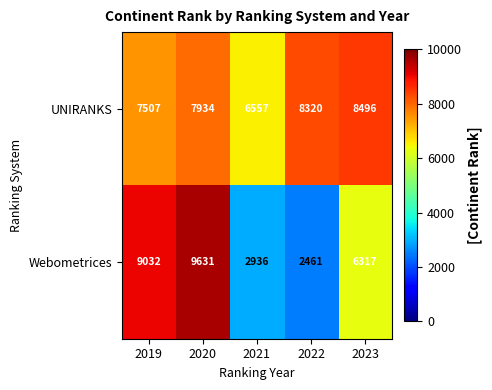

How many distinct data groups are displayed?

2